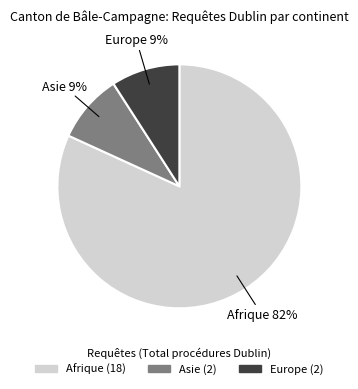

Is Afrique the majority of the pie?

Yes